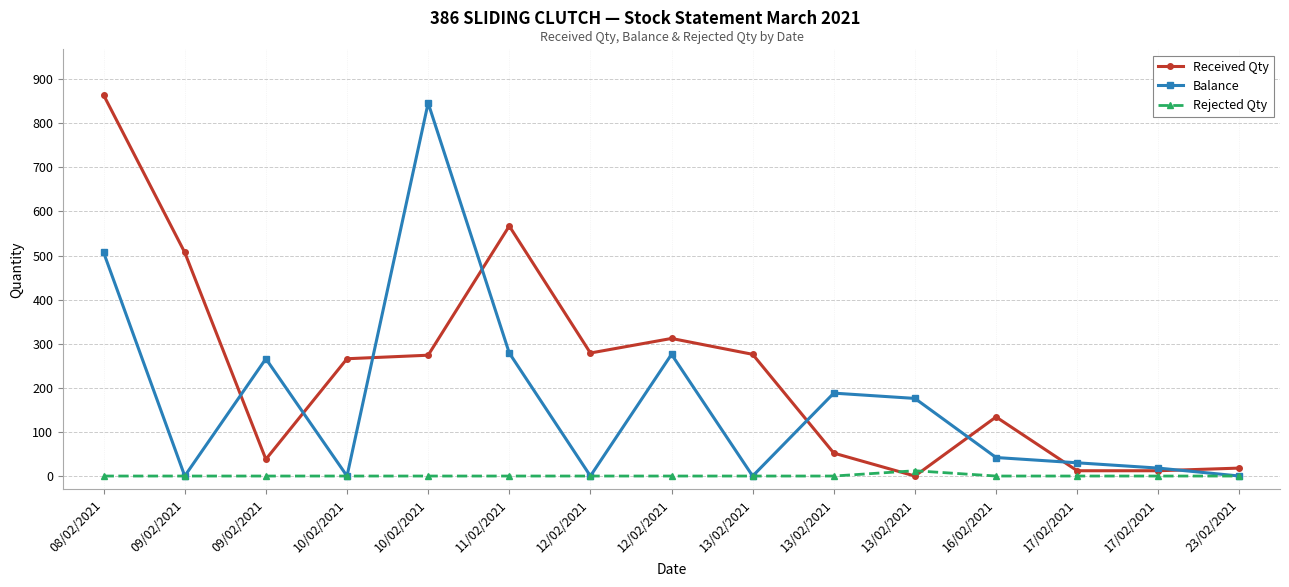

What are all the series names shown in the legend?

Received Qty, Balance, Rejected Qty